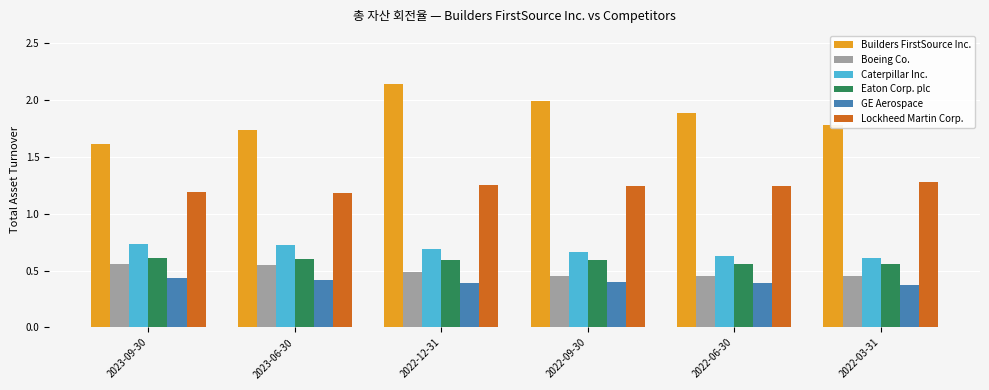

Between 2022-12-31 and 2022-03-31, which series saw the biggest shift?

Builders FirstSource Inc.